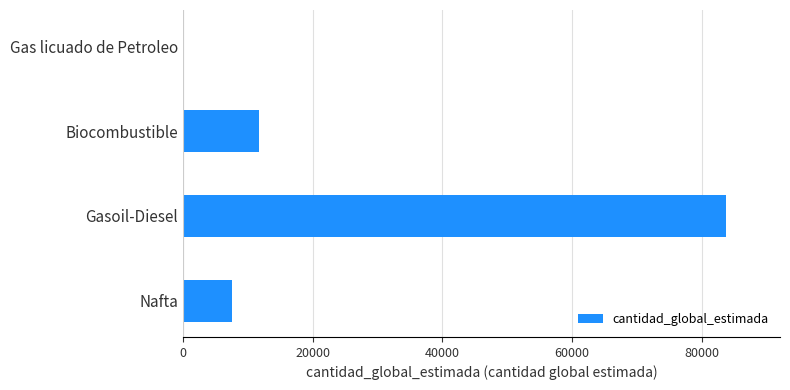

Which label corresponds to the largest value in the chart?

Gasoil-Diesel